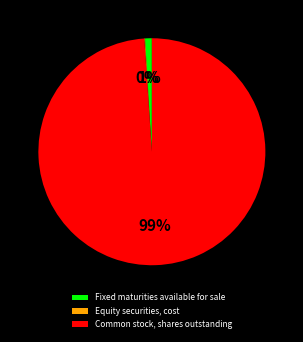

Between Common stock, shares outstanding and Fixed maturities available for sale, which is larger?

Common stock, shares outstanding